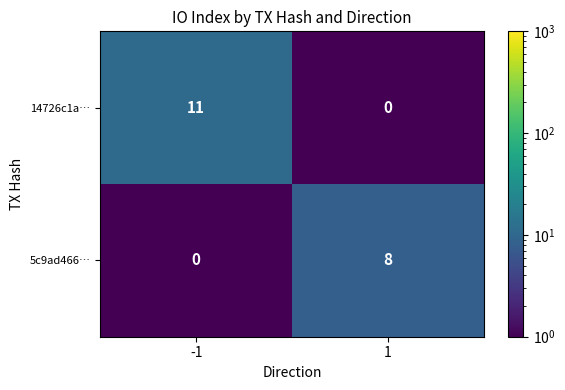

Which series has the largest total across all categories?

14726c1a…